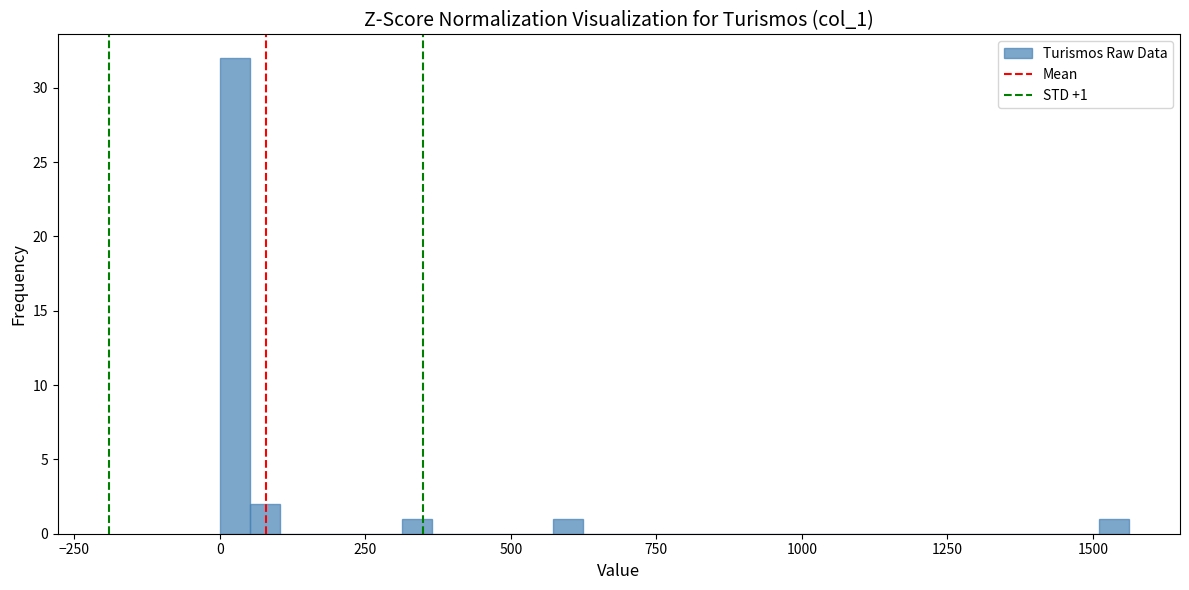

Around what value on the x-axis is the tallest bar? Give the approximate position of its centre, as read against the axis.

50